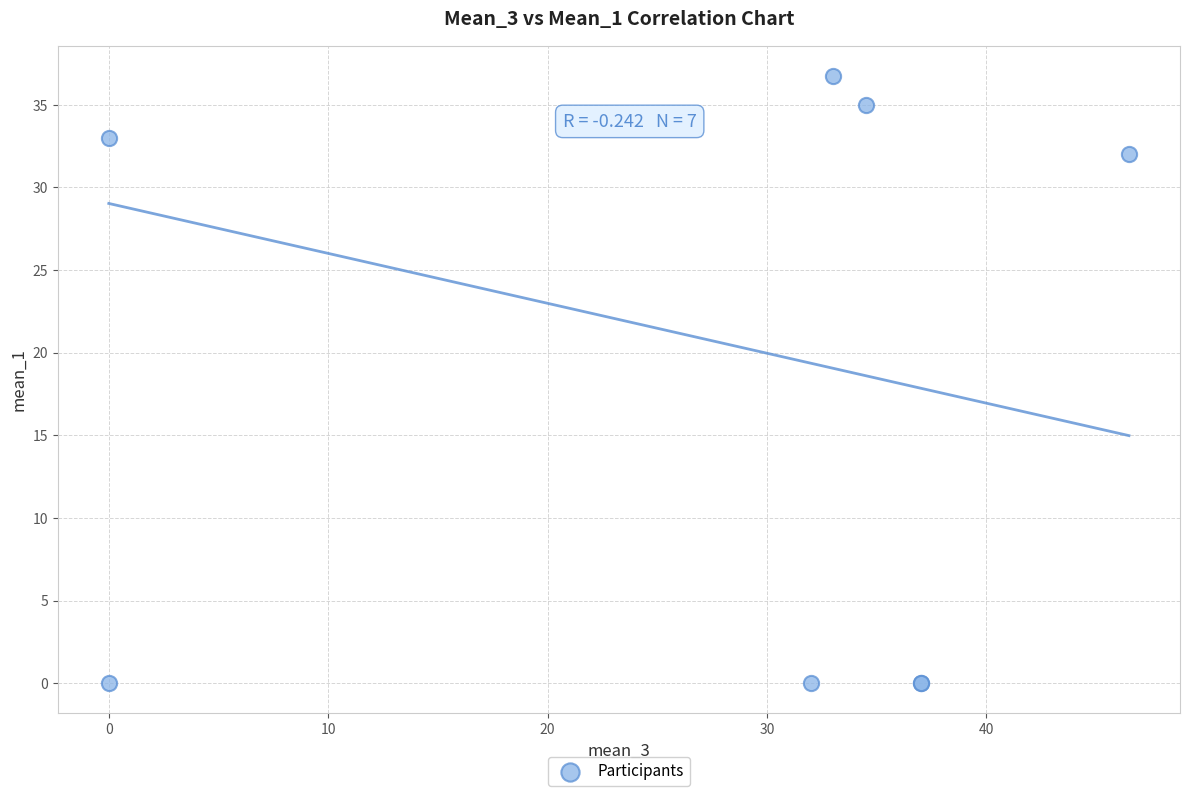

What Y value in the scatter plot is closest to 18?

32.0